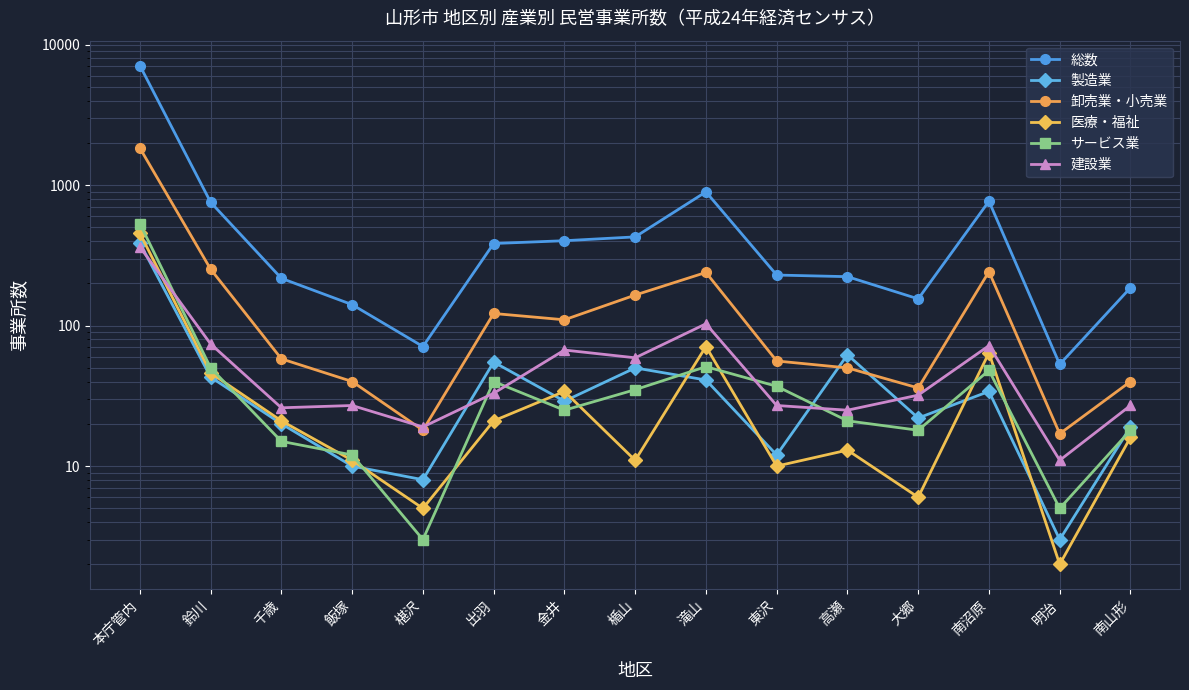

What is the total value across all series at 飯塚?

241